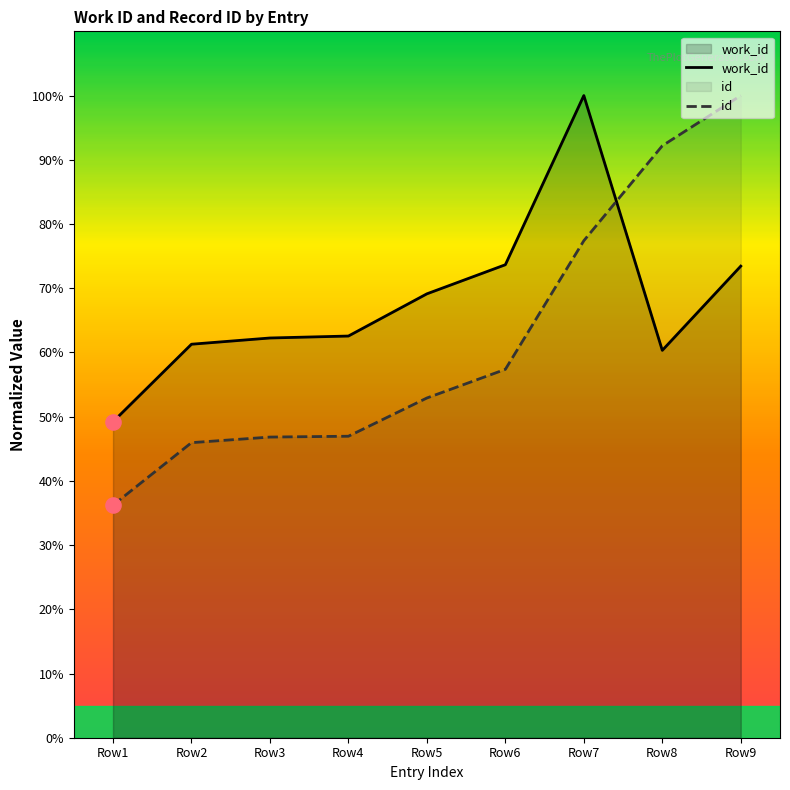

Is the value of id at Row9 greater than the value of work_id at Row6?

Yes